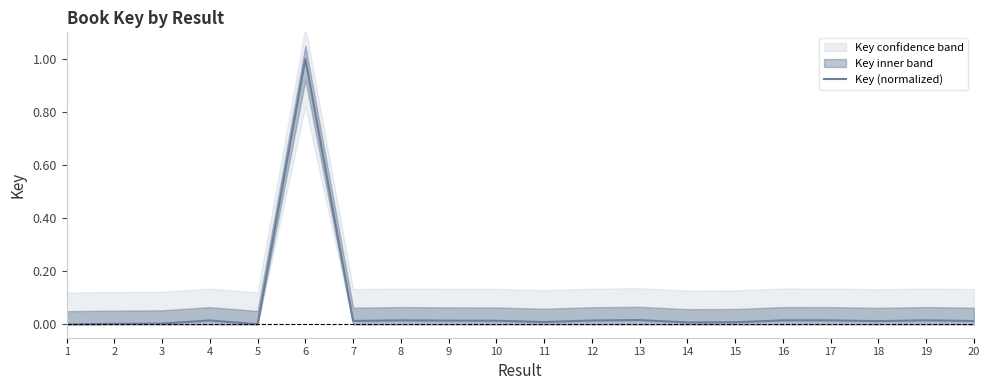

Reading right to left, transcribe all the data shown in this chart.

0.0	0.0	0.0	0.0	0.0	0.0	0.0	0.0	0.0	0.0	0.0	0.0	0.0	0.0	1.0	0.0	0.0	0.0	0.0	0.0